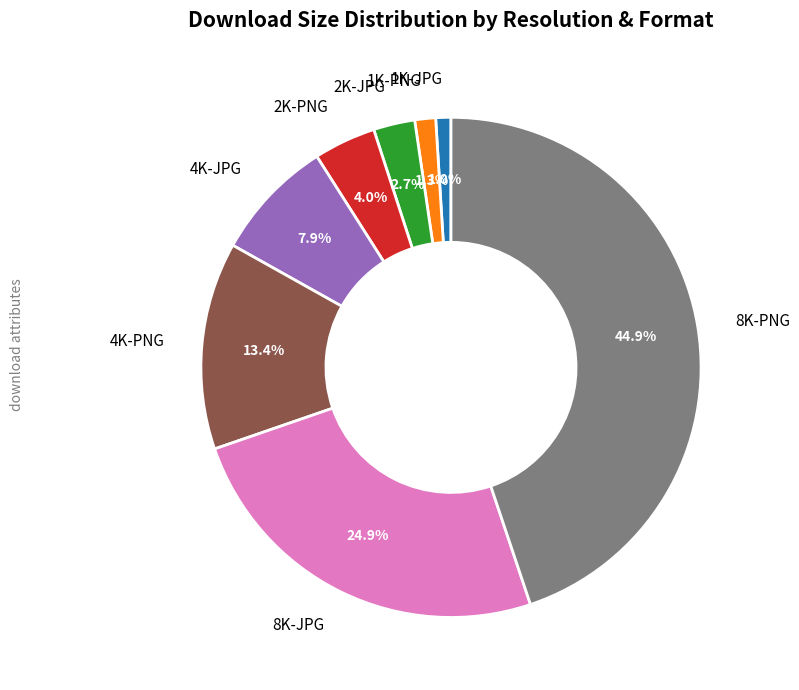

Is there any slice that represents more than half of the pie?

No